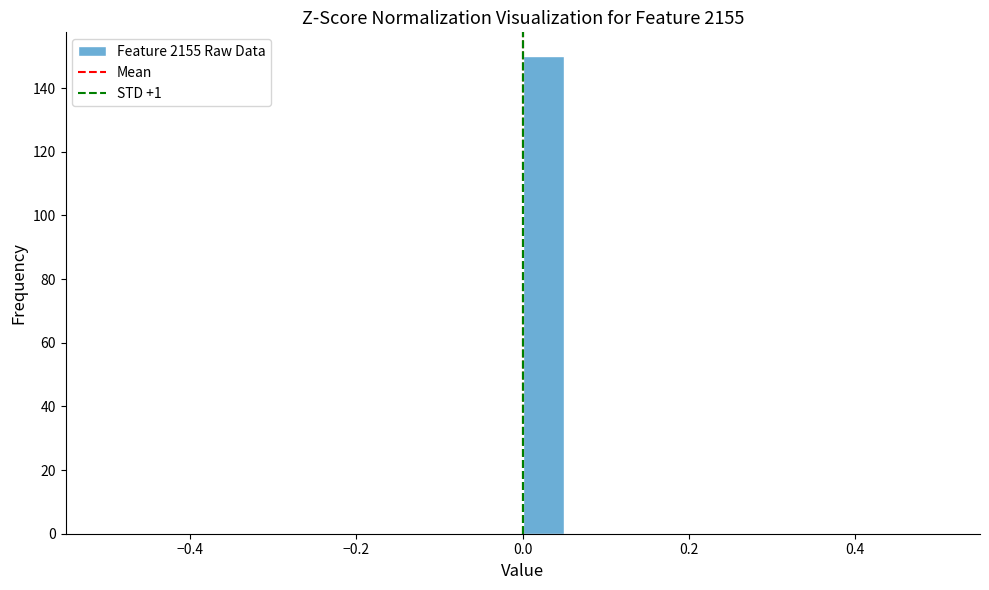

Around what value on the x-axis is the tallest bar? Give the approximate position of its centre, as read against the axis.

0.02